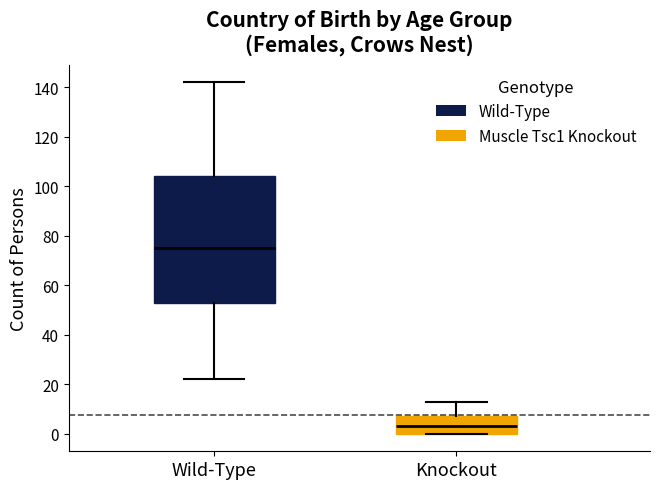

Reading left to right, transcribe this box plot: for each box, give where its median line is, the range the box spans, and where its two whiskers end, as read against the y-axis. The values are not printed on the chart, so give them approximately, as read against the axis.

Wild-Type: median 76, box 54 to 104, whiskers 22 to 142
Knockout: median 4, box 0 to 8, whiskers 0 to 14